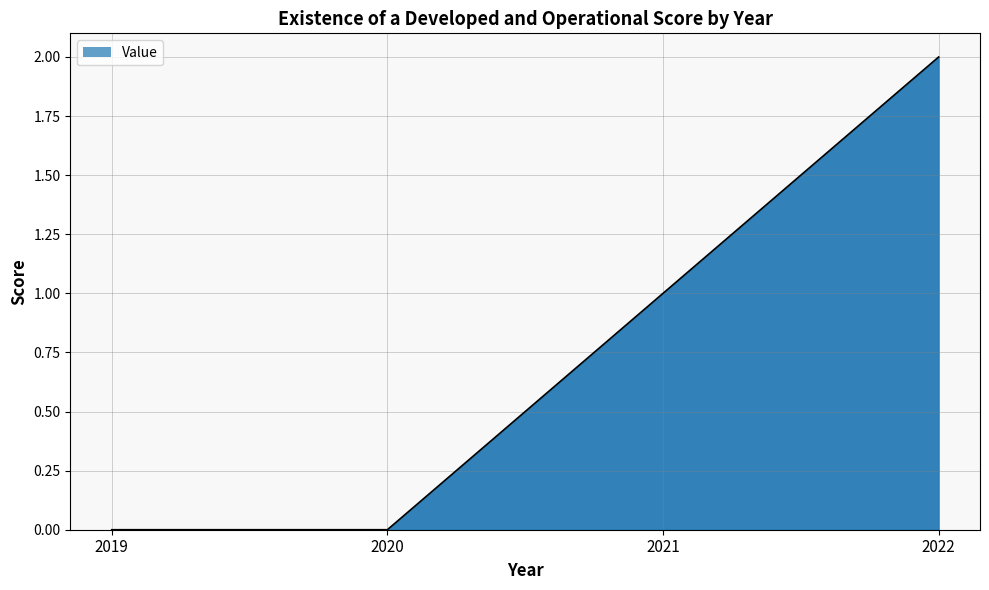

Is it true that the value at 2019 is 0?

True